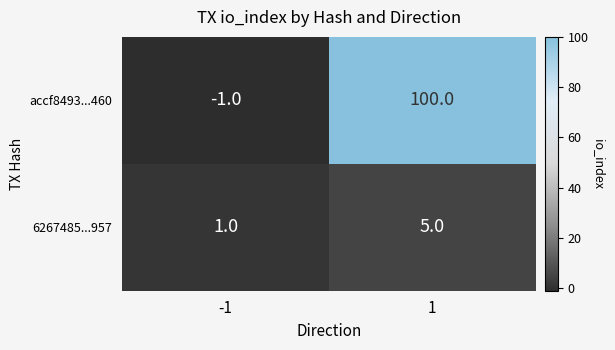

Reading left to right, what are all the values shown in this chart?

accf8493...460: -1	100
6267485...957: 1	5